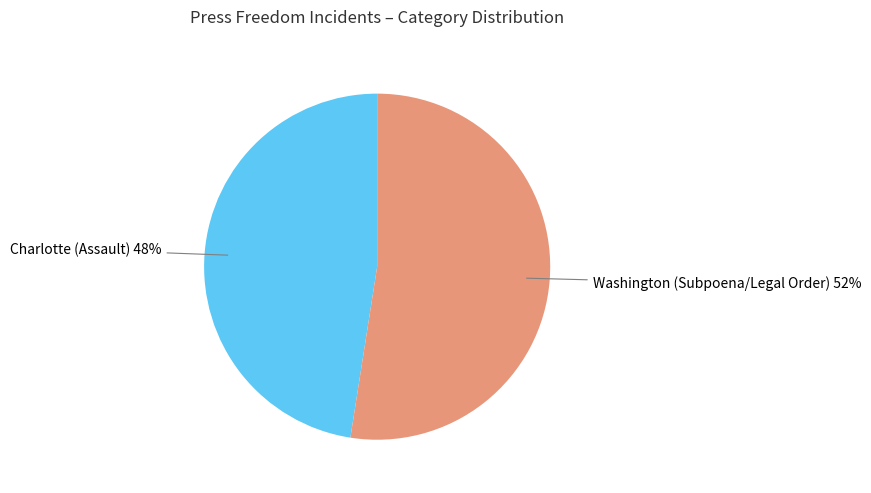

What is the largest slice in the pie chart?

Washington (Subpoena/Legal Order)